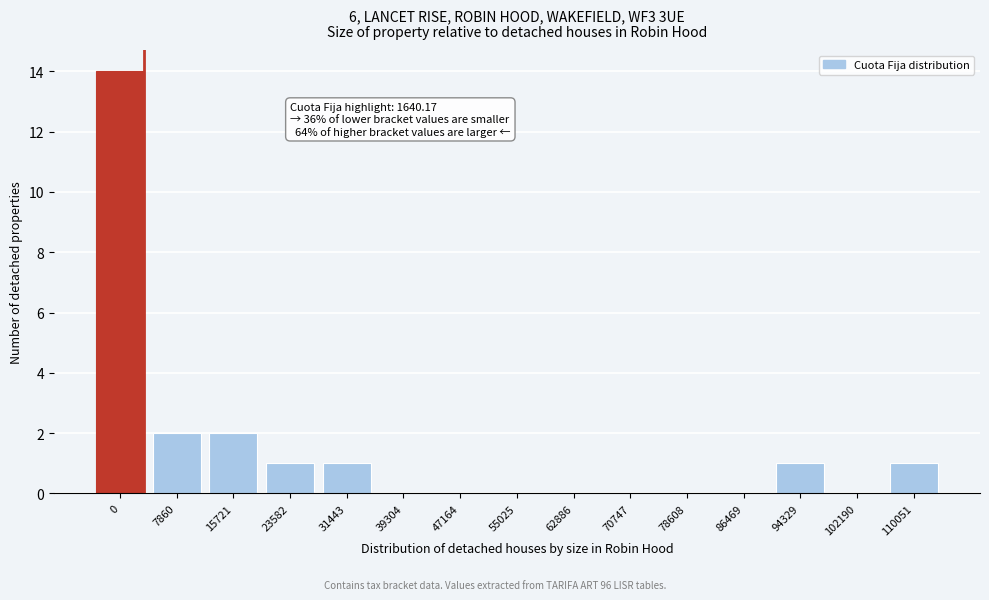

Reading left to right, what are all the values shown in this chart?

0=14	7860=2	15721=2	23582=1	31443=1	39304=0	47164=0	55025=0	62886=0	70747=0	78608=0	86469=0	94329=1	102190=0	110051=1